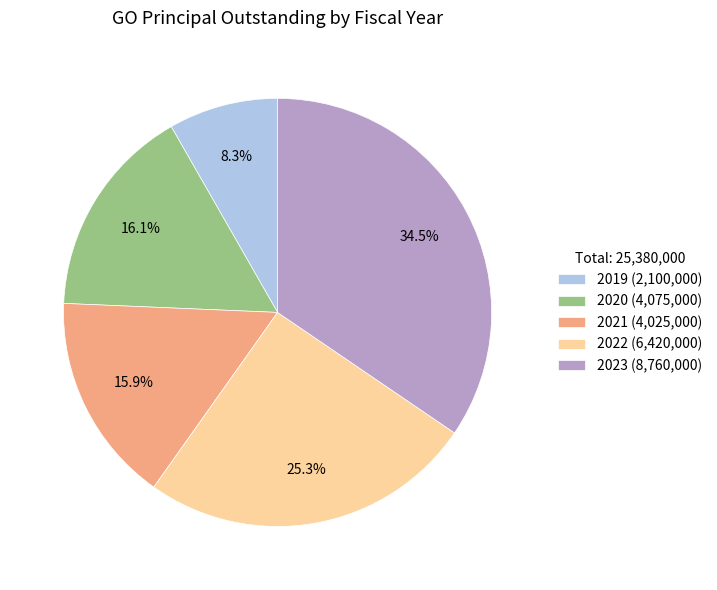

What is the ratio of the value at 2021 to the value at 2022?

0.6